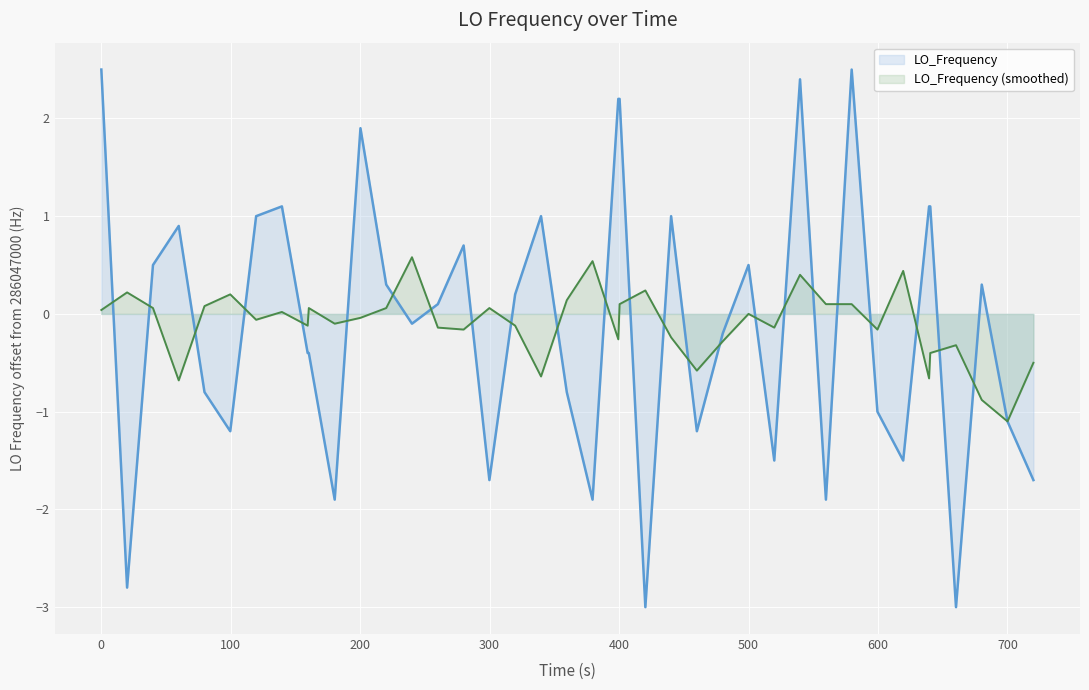

What is the maximum value shown in the chart?

2.5